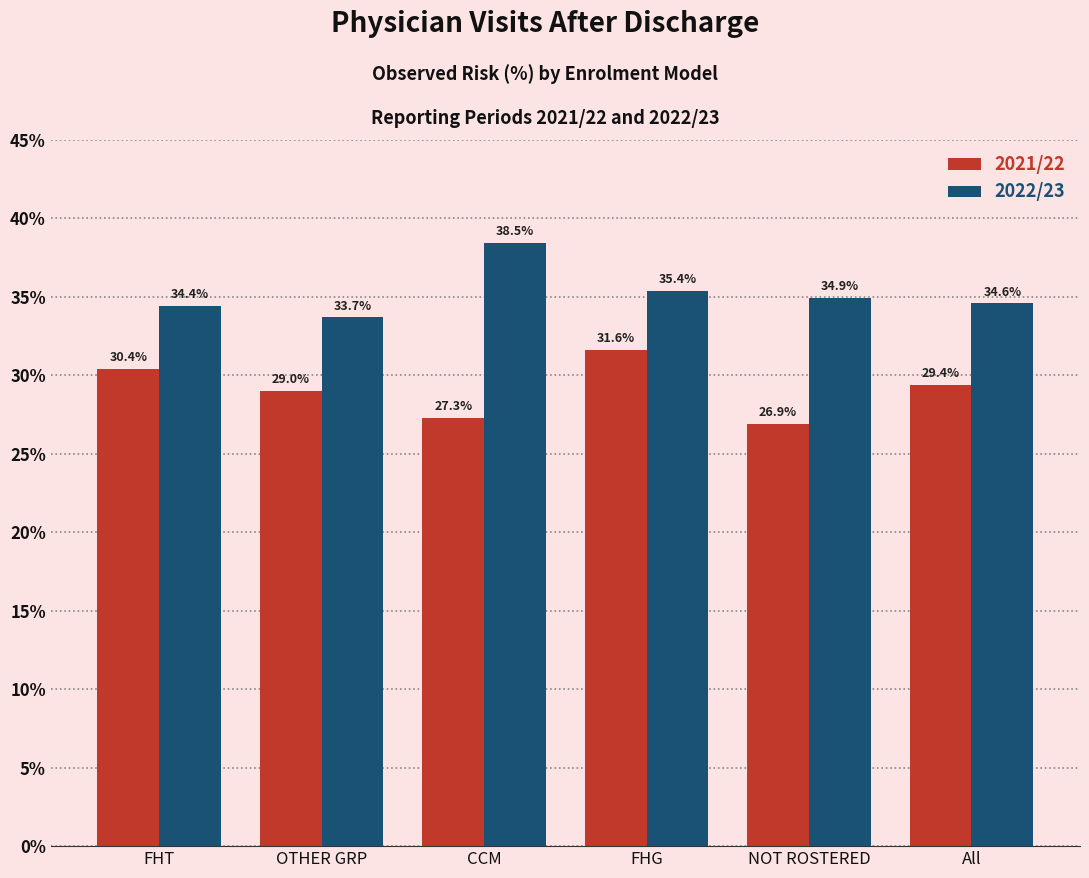

What is the sum of all 2021/22 values?

174.6